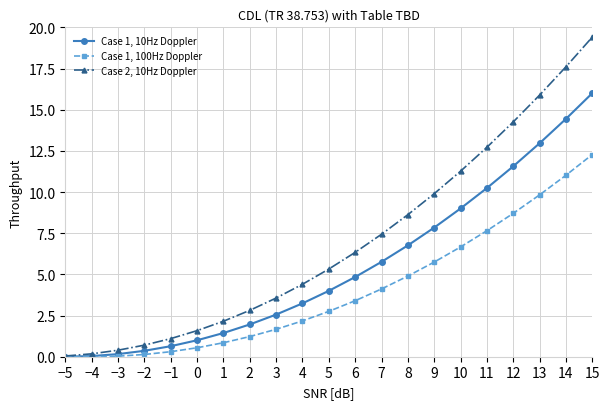

What is the difference between the highest and lowest values at 13?

6.1